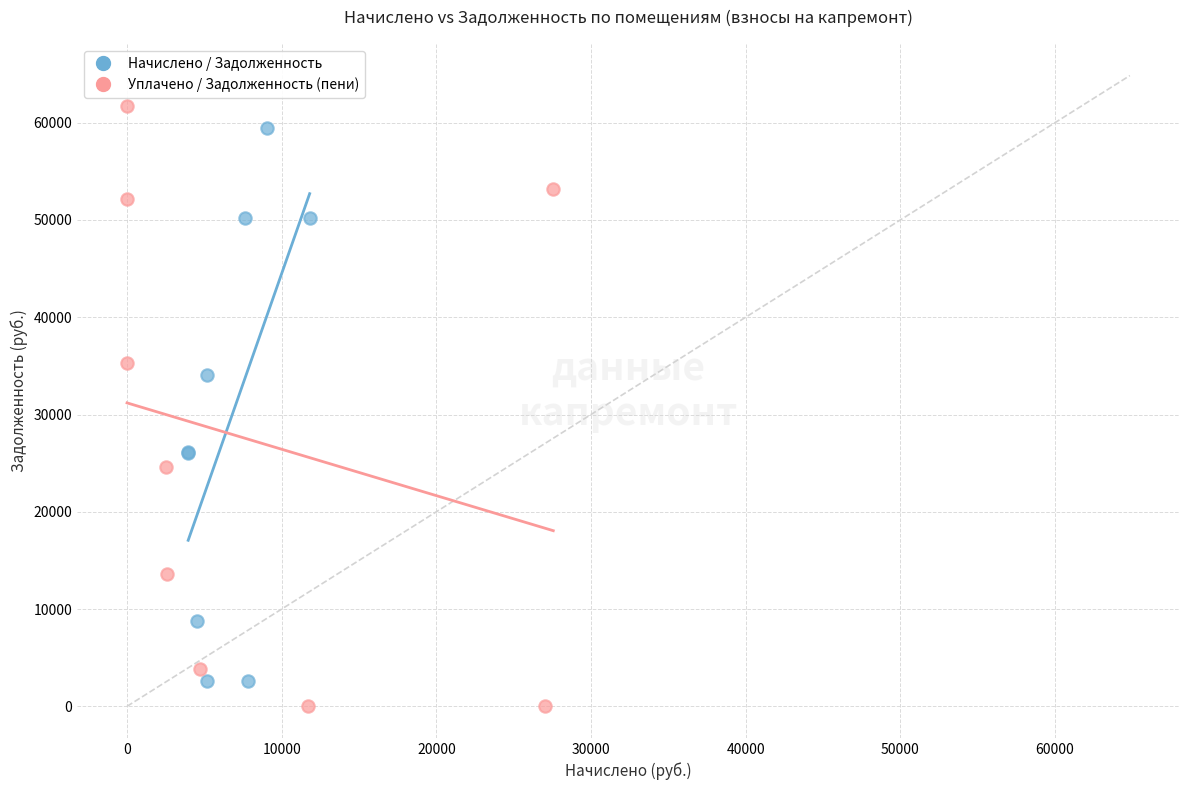

Which series has the widest spread of Y values?

Уплачено / Задолженность (пени)